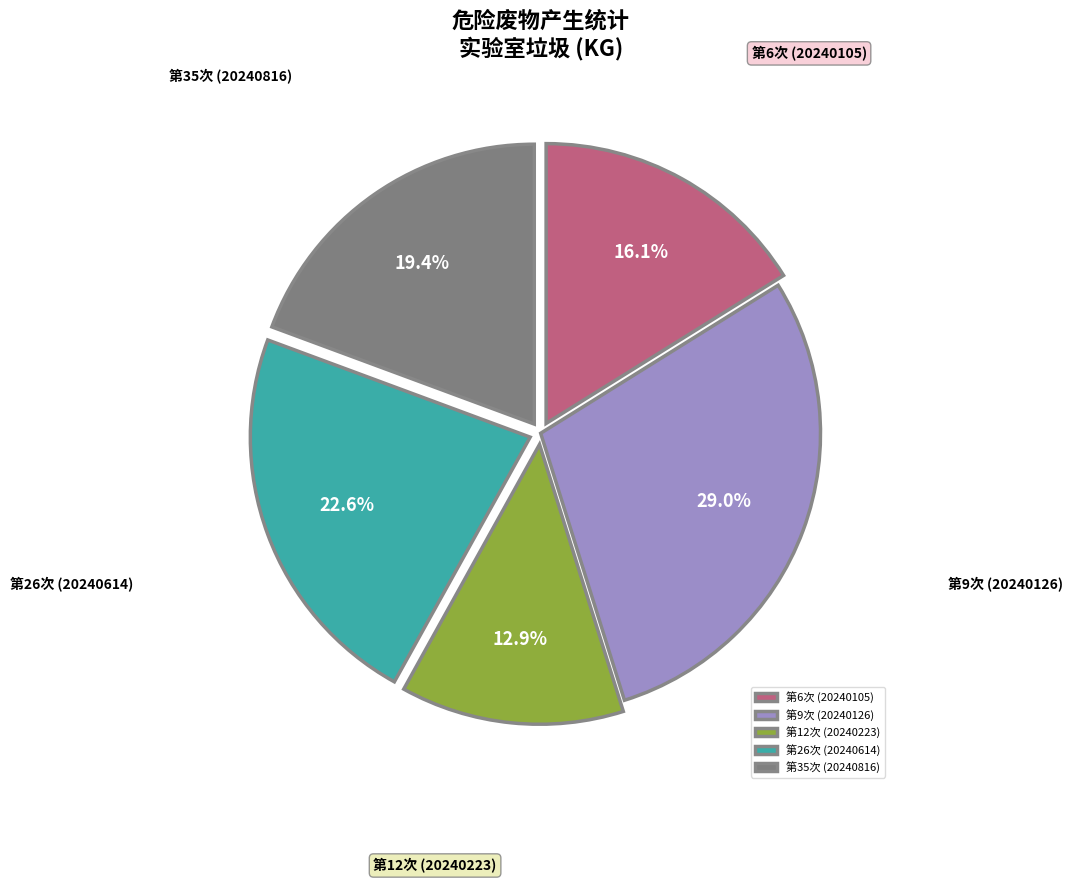

What portion of the pie excludes 第12次 (20240223)?

87.1%